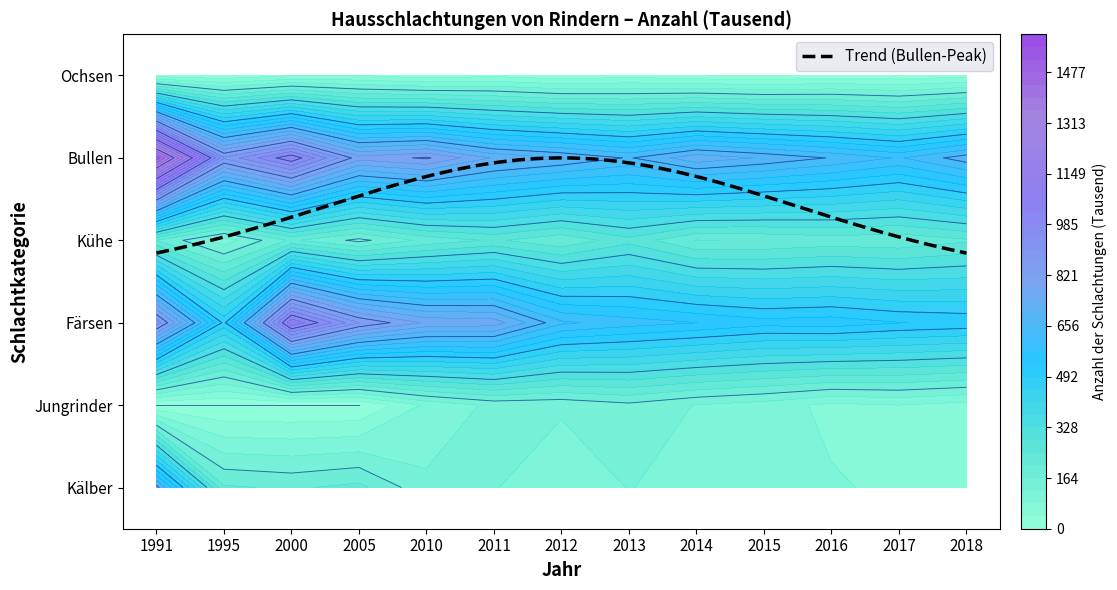

How many values in the Bullen series are below 726?

6